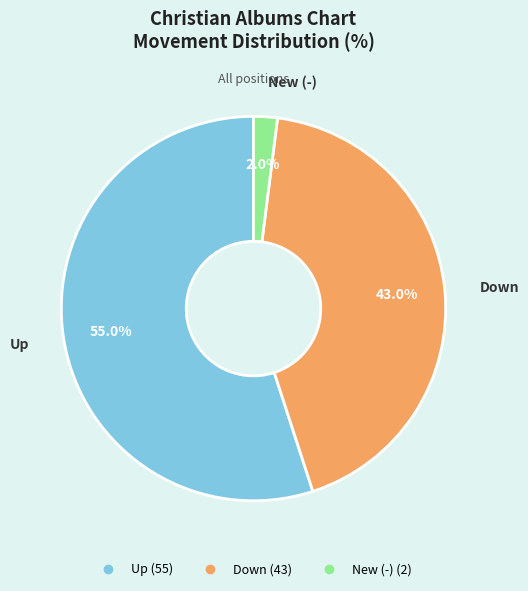

Count the number of slices in the pie.

3